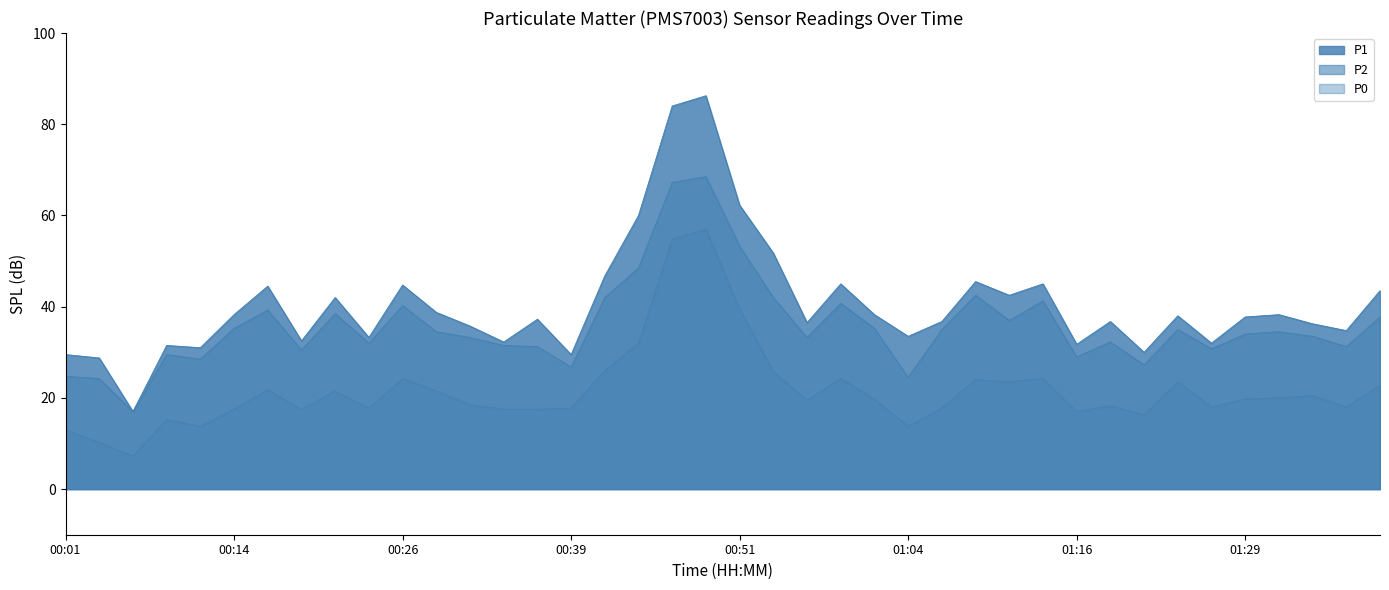

What are all the series names shown in the legend?

P1, P2, P0